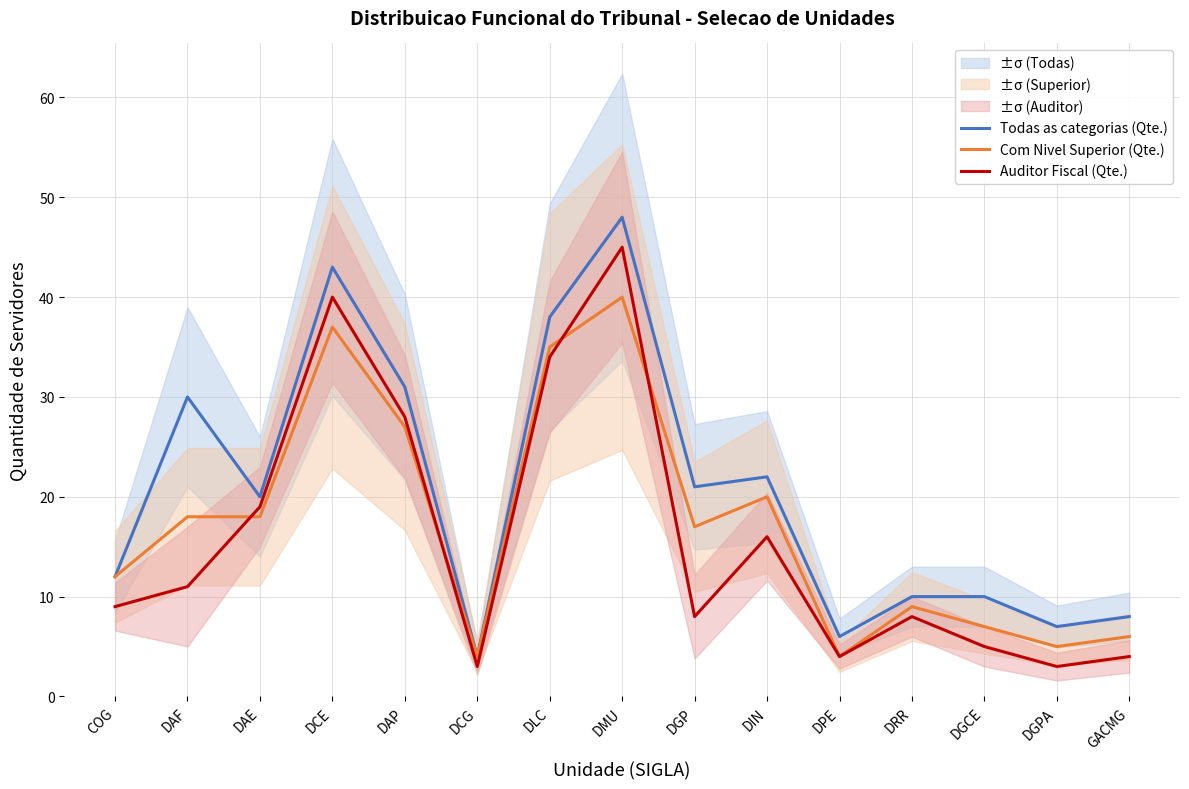

How many intersections are there between Auditor Fiscal (Qte.) and Com Nivel Superior (Qte.)?

4